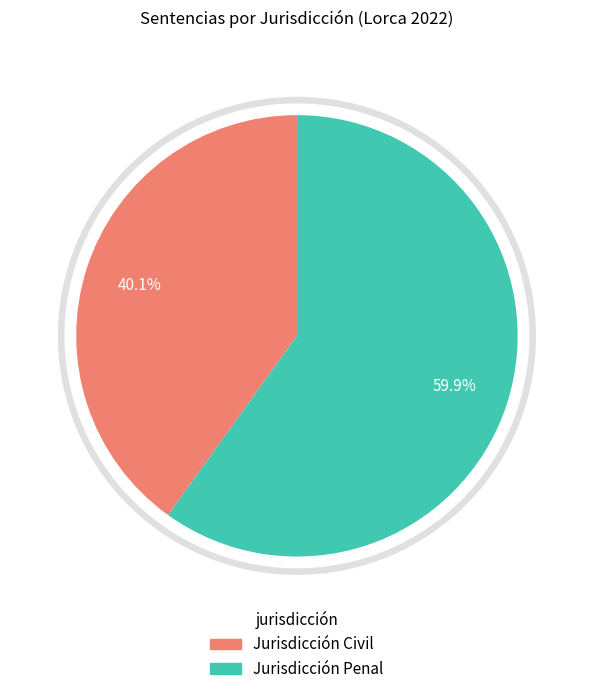

What is the largest slice in the pie chart?

Jurisdicción Penal